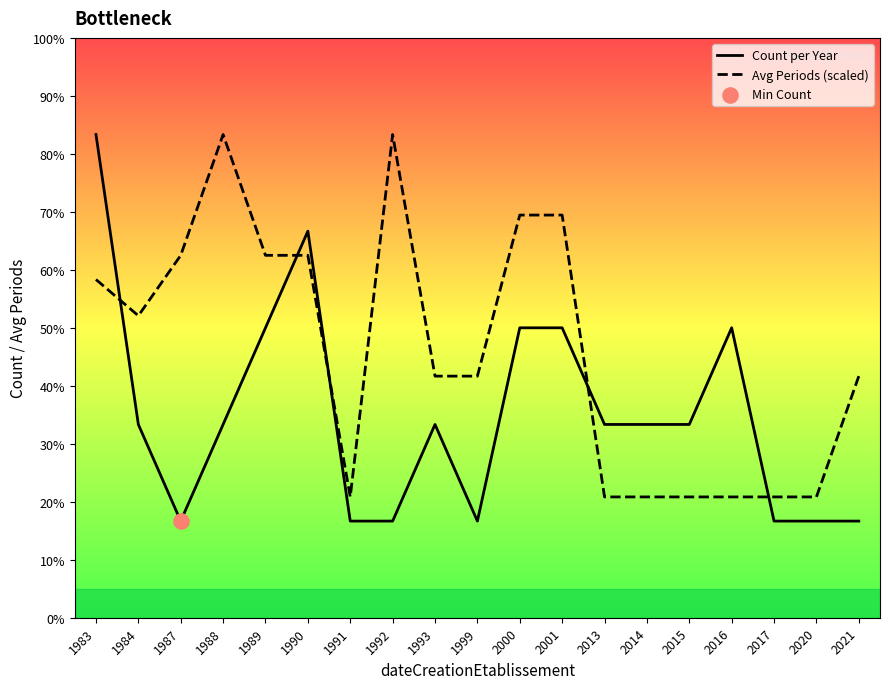

What is the total value across all series at 1999?

3.5